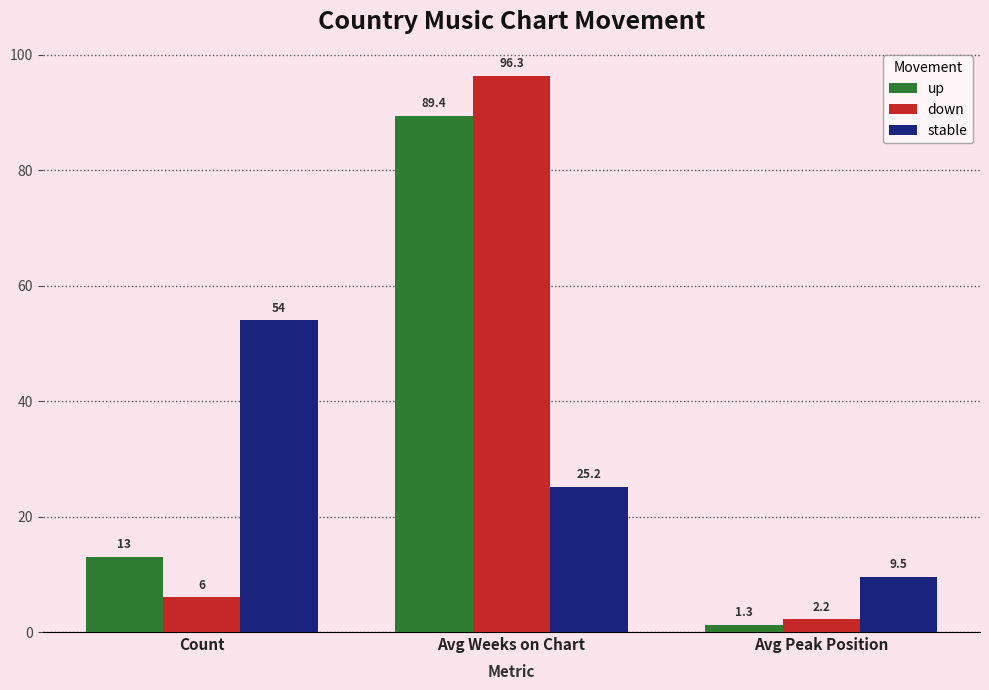

The value of up at Avg Peak Position is 1.3. True or false?

True